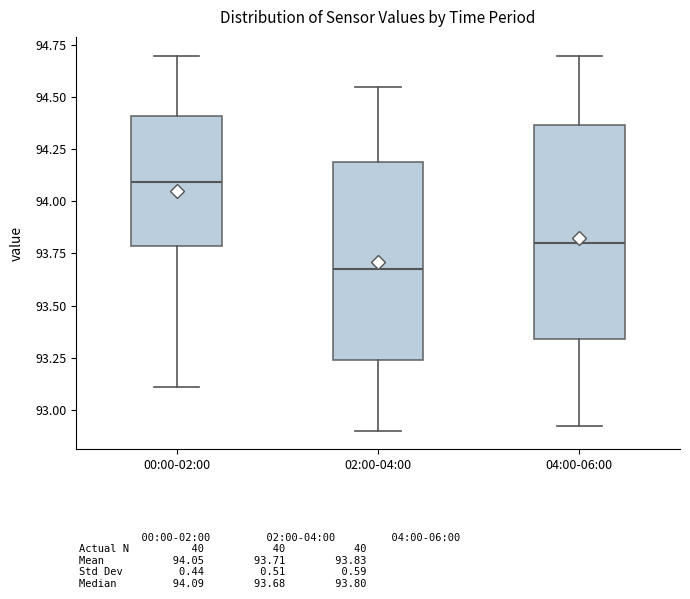

Which box is the tallest, from its lower edge to its upper edge?

04:00-06:00